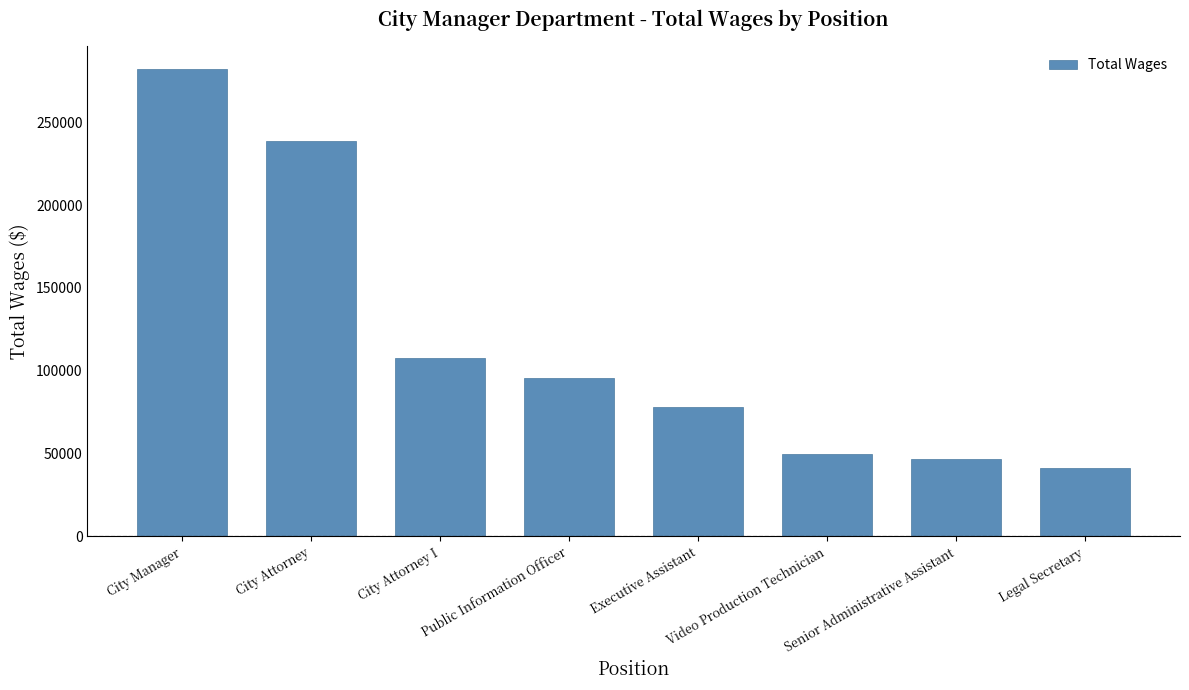

Which has a higher value, Video Production Technician or City Manager?

City Manager